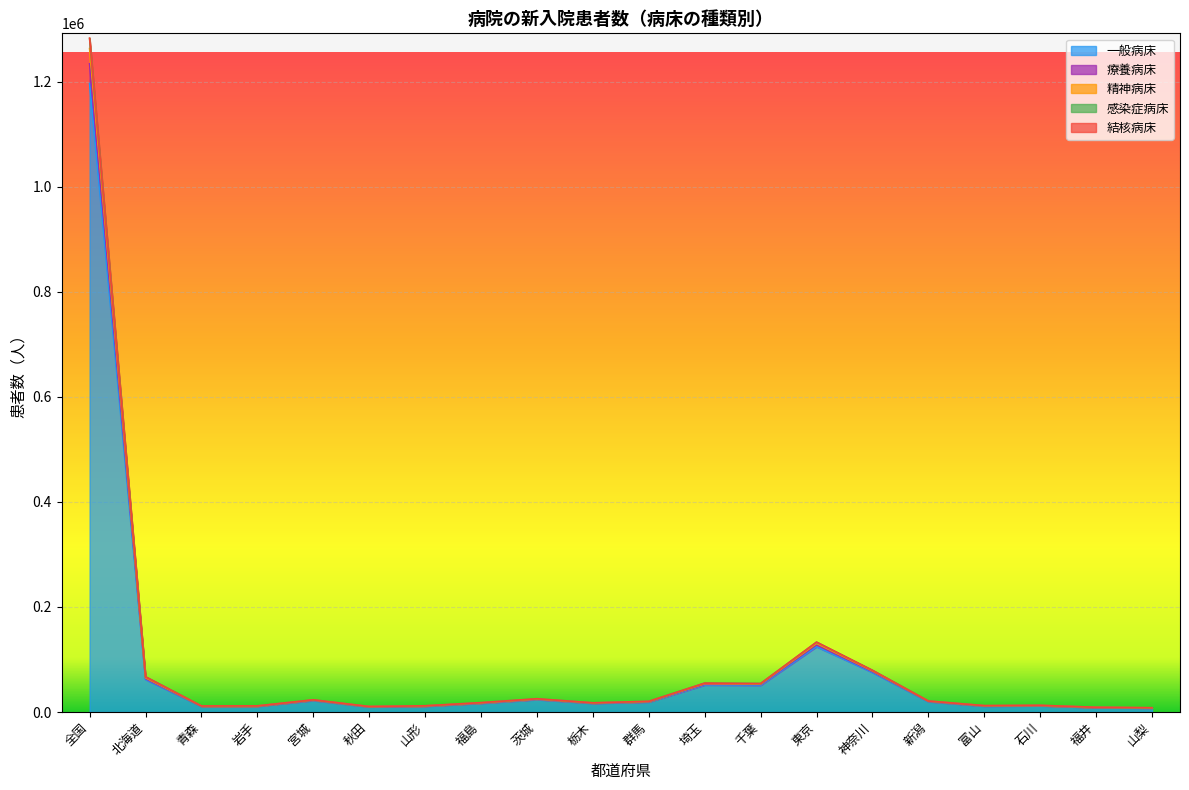

Is the value of 精神病床 at 東京 greater than the value of 結核病床 at 茨城?

Yes